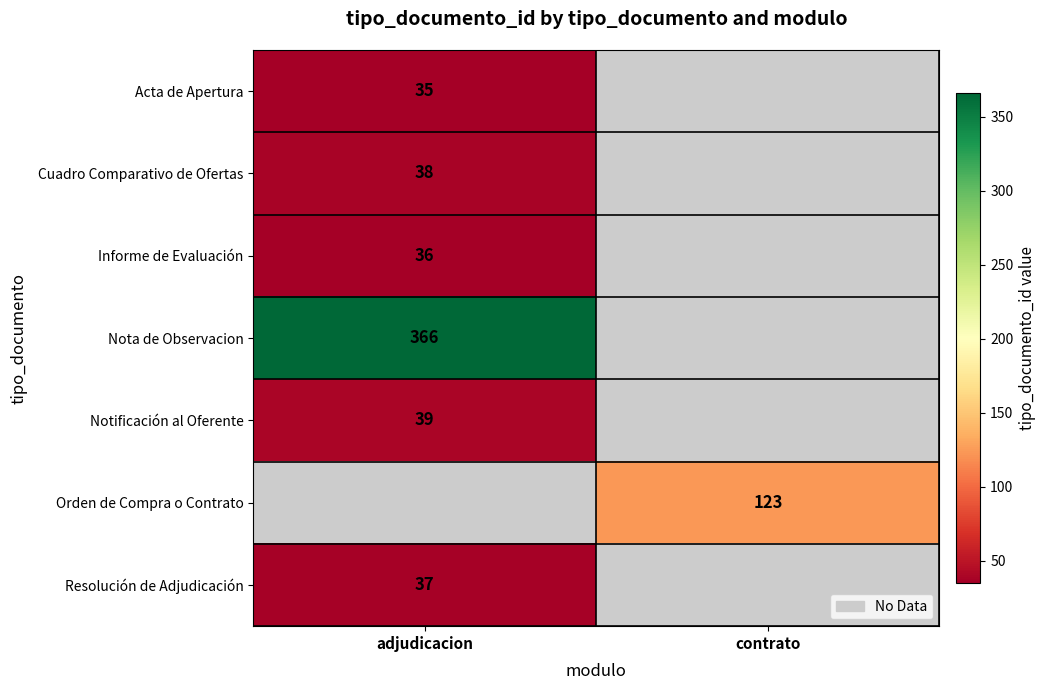

How many data points does each series have?

2